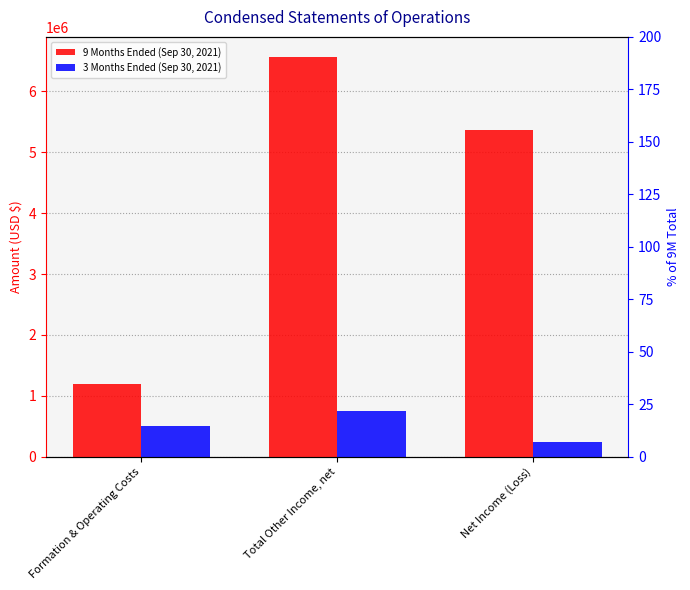

At which label is 9 Months Ended (Sep 30, 2021) closest to 3882525?

Net Income (Loss)